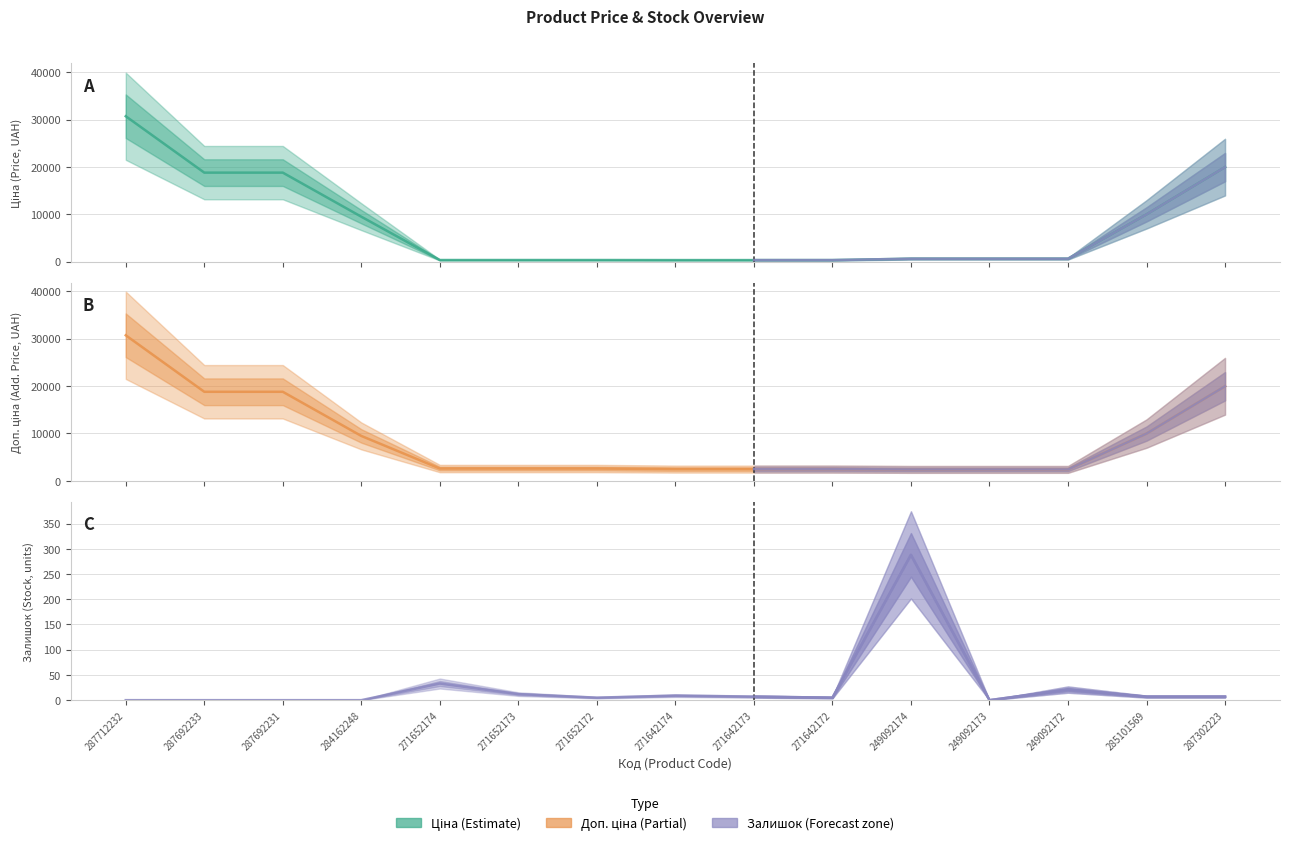

Reading left to right, list all the values displayed in this chart.

Ціна: 30717.1	18796.8	18796.8	9480.1	324.8	324.8	324.8	310.3	310.3	310.3	603.7	603.7	603.7	9975.0	19964.2
Доп. ціна: 30717.1	18796.8	18796.8	9480.1	2598.3	2598.3	2598.3	2482.4	2482.4	2482.4	2414.8	2414.8	2414.8	9975.0	19964.2
Залишок: 0.0	0.0	0.0	0.0	33.0	12.0	5.0	9.0	7.0	5.0	288.0	0.0	21.0	7.0	7.0